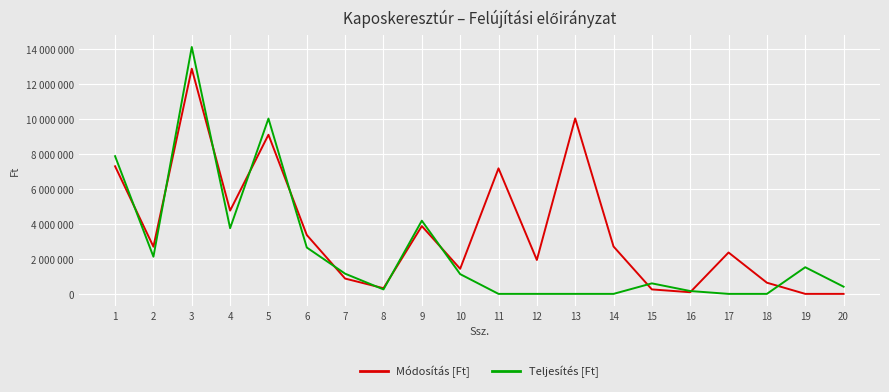

At which category is the sum across all series the highest?

3